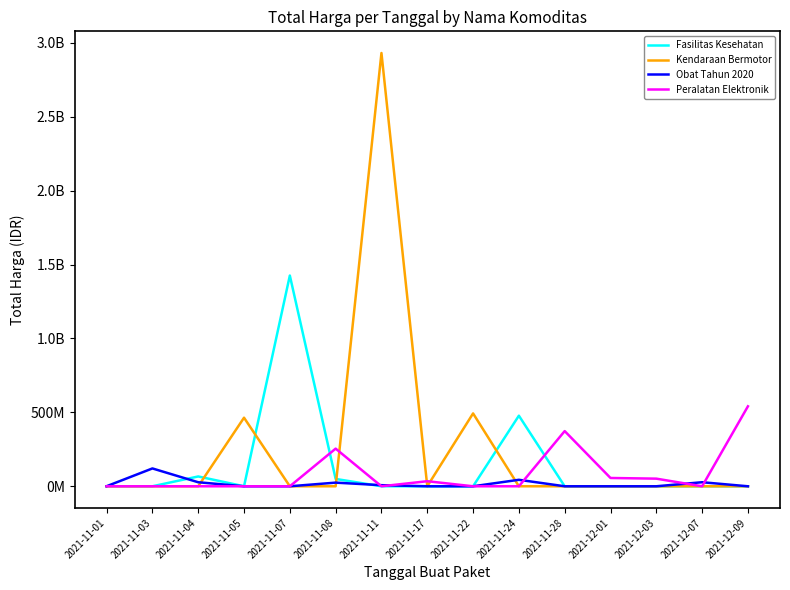

Reading left to right, list all the values displayed in this chart.

Fasilitas Kesehatan: 2021-11-01=0	2021-11-03=0	2021-11-04=66441200	2021-11-05=0	2021-11-07=1425867900	2021-11-08=49730040	2021-11-11=0	2021-11-17=0	2021-11-22=0	2021-11-24=477600000	2021-11-28=0	2021-12-01=0	2021-12-03=0	2021-12-07=0	2021-12-09=0
Kendaraan Bermotor: 2021-11-01=0	2021-11-03=0	2021-11-04=0	2021-11-05=464002100	2021-11-07=0	2021-11-08=0	2021-11-11=2931562000	2021-11-17=0	2021-11-22=493000000	2021-11-24=0	2021-11-28=0	2021-12-01=0	2021-12-03=0	2021-12-07=0	2021-12-09=0
Obat Tahun 2020: 2021-11-01=346053	2021-11-03=120713270	2021-11-04=27230000	2021-11-05=0	2021-11-07=0	2021-11-08=24693960	2021-11-11=7401240	2021-11-17=0	2021-11-22=0	2021-11-24=43859200	2021-11-28=0	2021-12-01=0	2021-12-03=0	2021-12-07=27412000	2021-12-09=0
Peralatan Elektronik: 2021-11-01=0	2021-11-03=0	2021-11-04=0	2021-11-05=0	2021-11-07=0	2021-11-08=254700000	2021-11-11=0	2021-11-17=34292000	2021-11-22=0	2021-11-24=0	2021-11-28=373404000	2021-12-01=56152800	2021-12-03=51601000	2021-12-07=0	2021-12-09=541071000